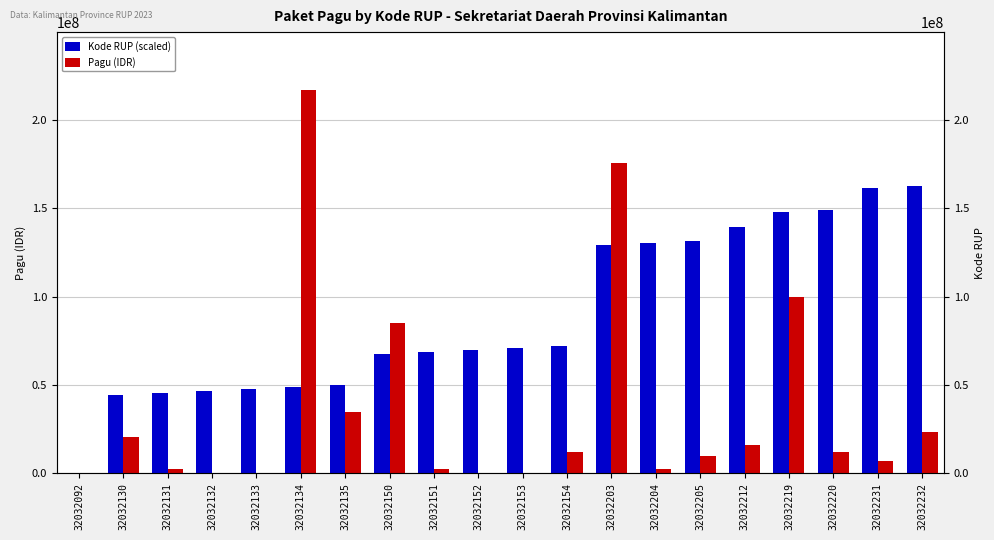

What is the difference between the highest and lowest values at 32032133?

47306428.6